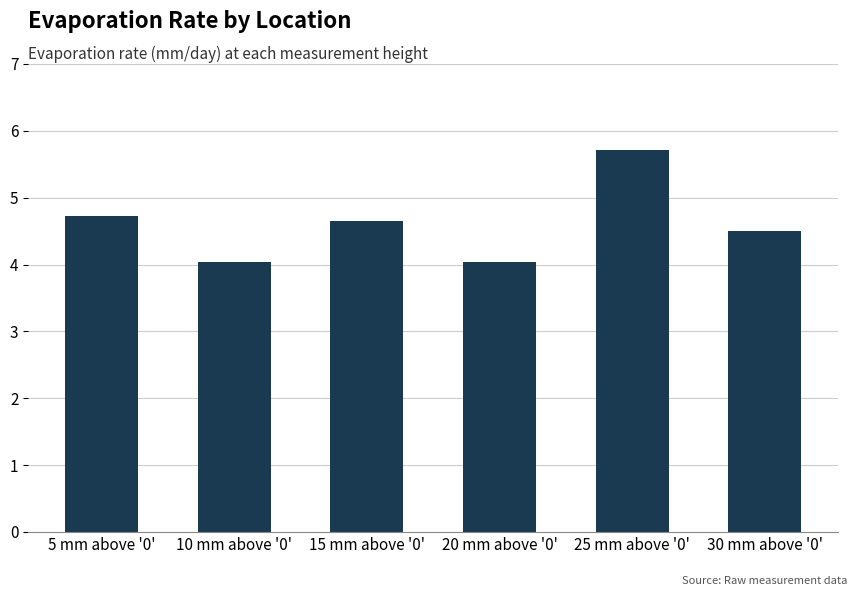

What position from the left is 25 mm above '0'?

5